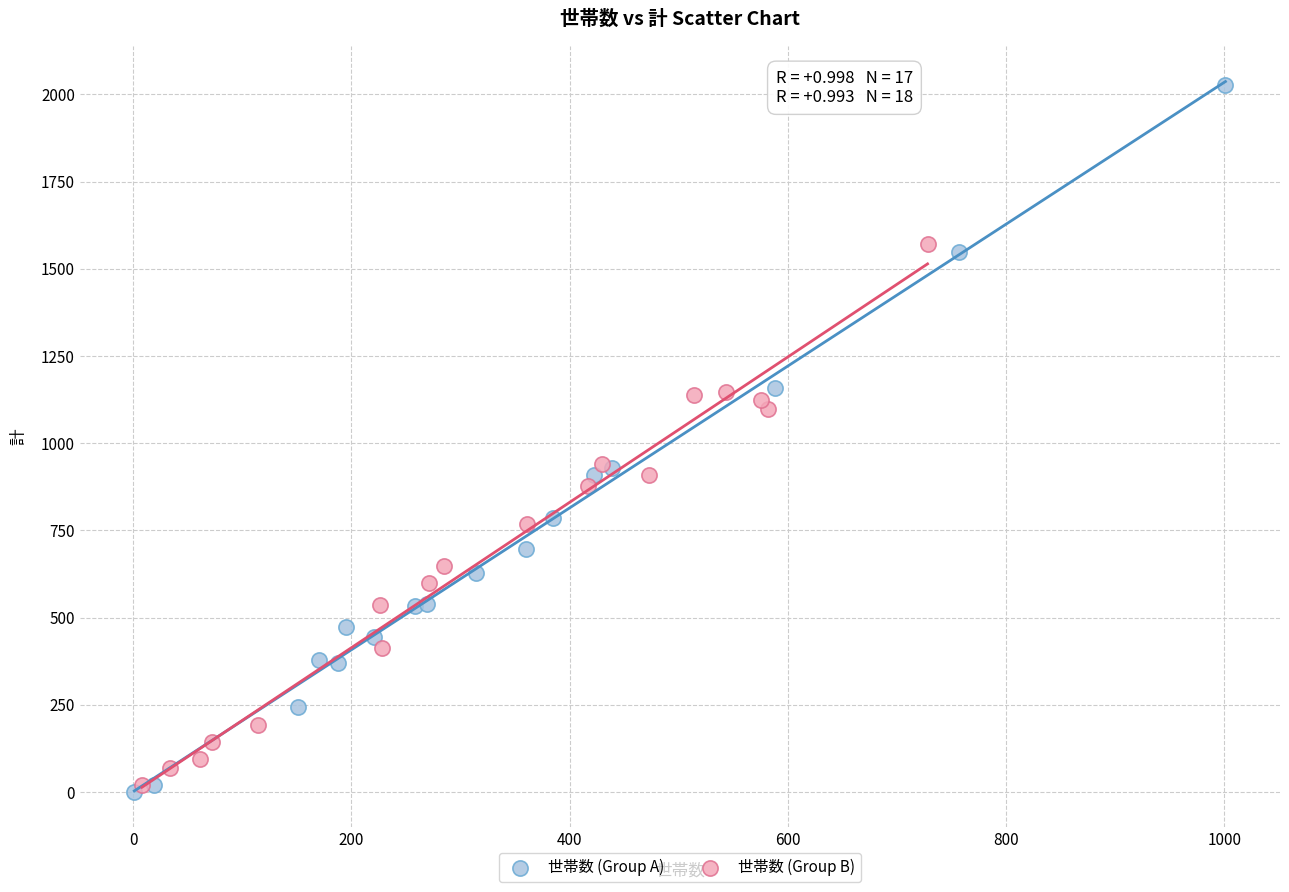

Which series reaches the maximum Y coordinate?

世帯数 (Group A)